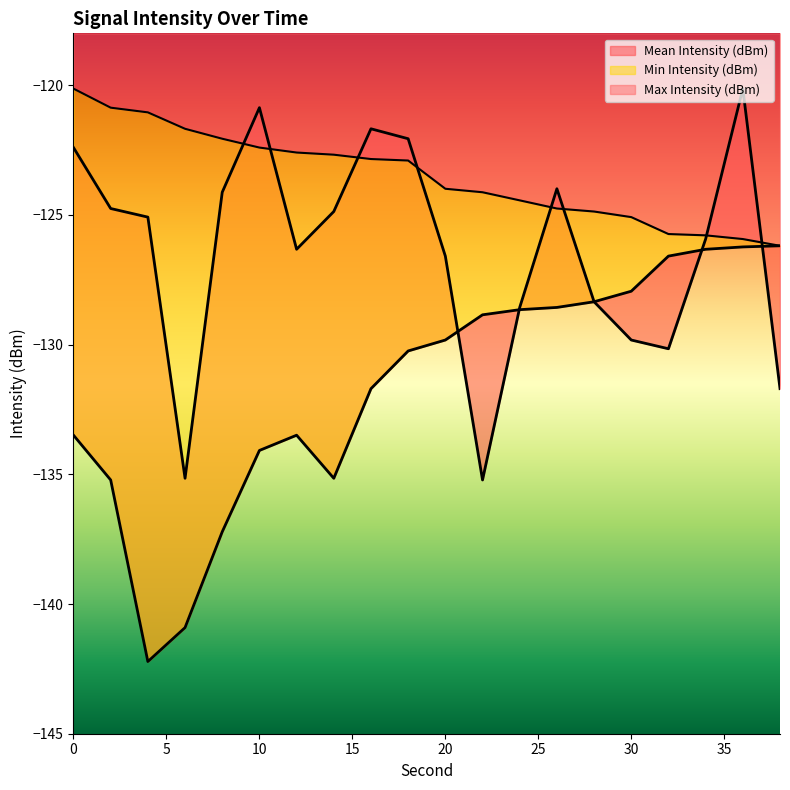

Which label corresponds to the largest value in the chart?

36